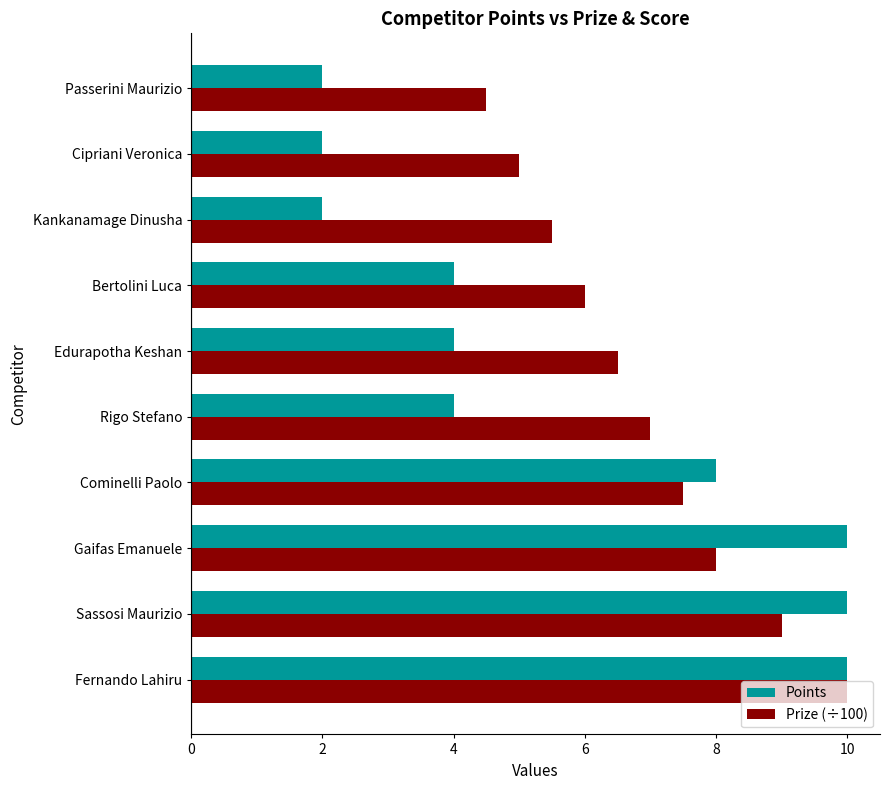

Which series has the largest range (max minus min)?

Points